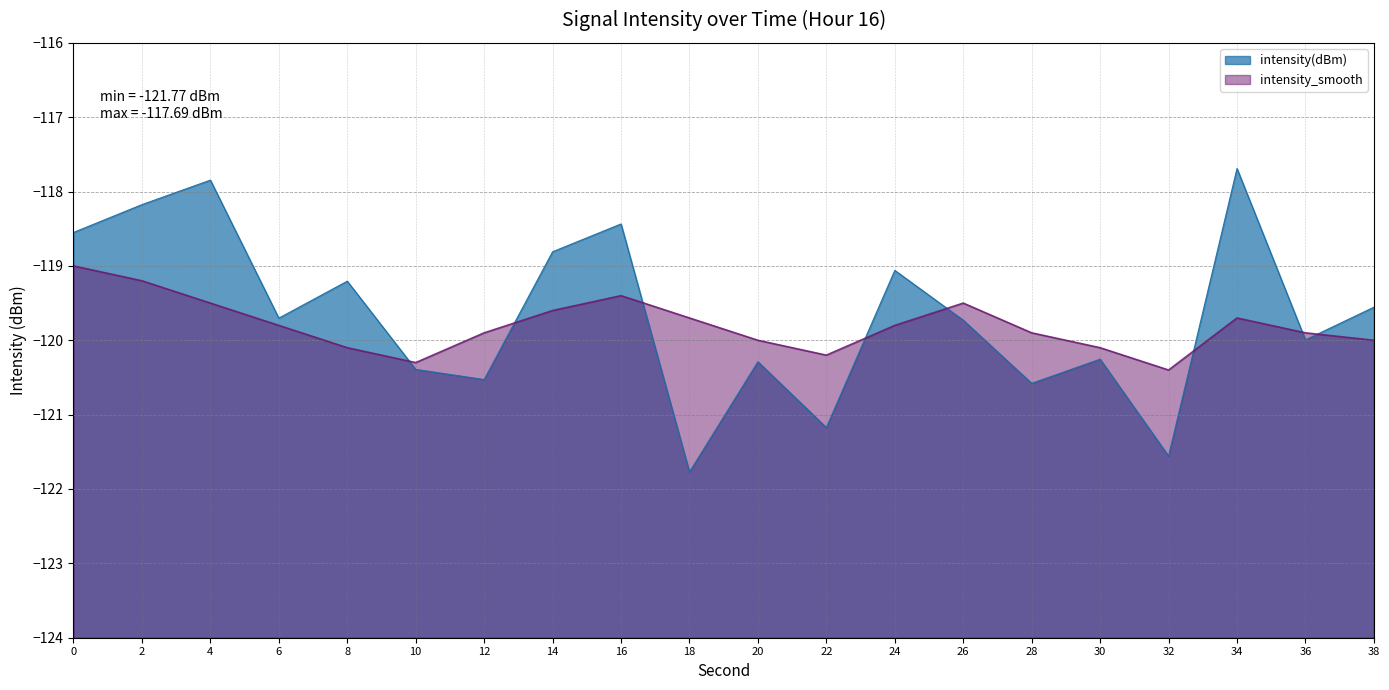

How many intersections are there between intensity_smooth and intensity(dBm)?

8